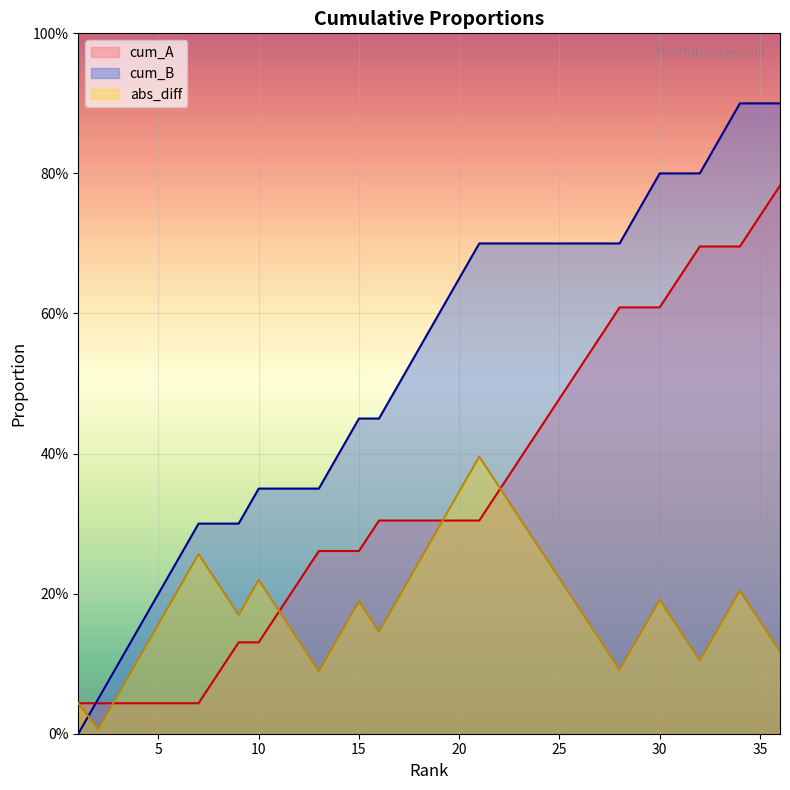

Does the chart display data point markers on the line(s)?

No